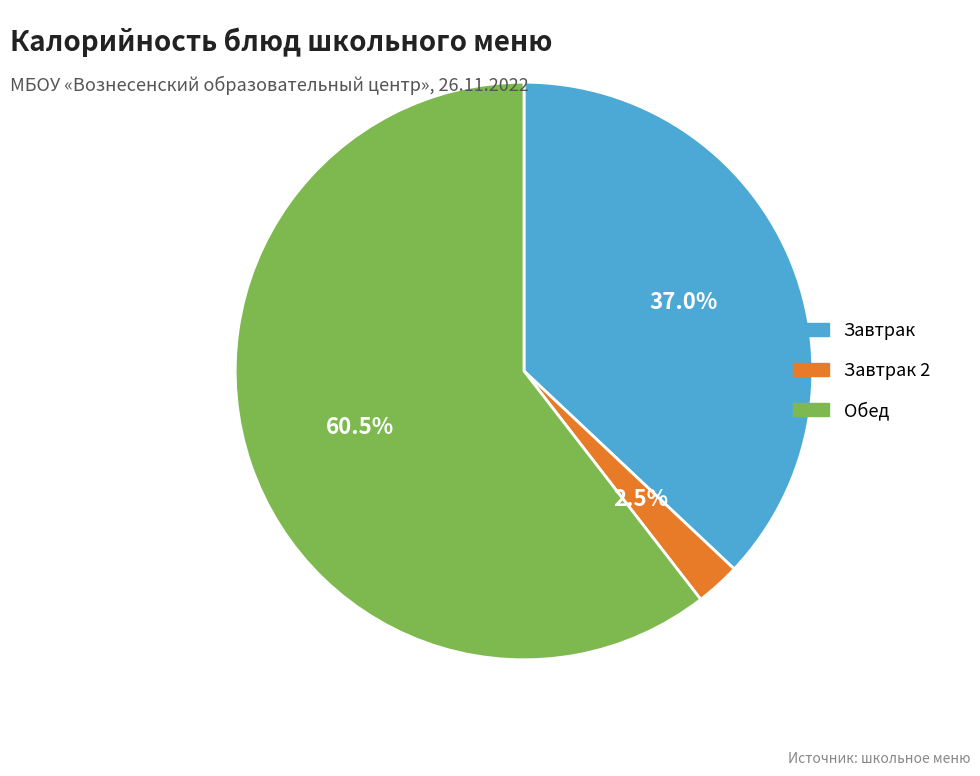

How many segments does this pie chart have?

3